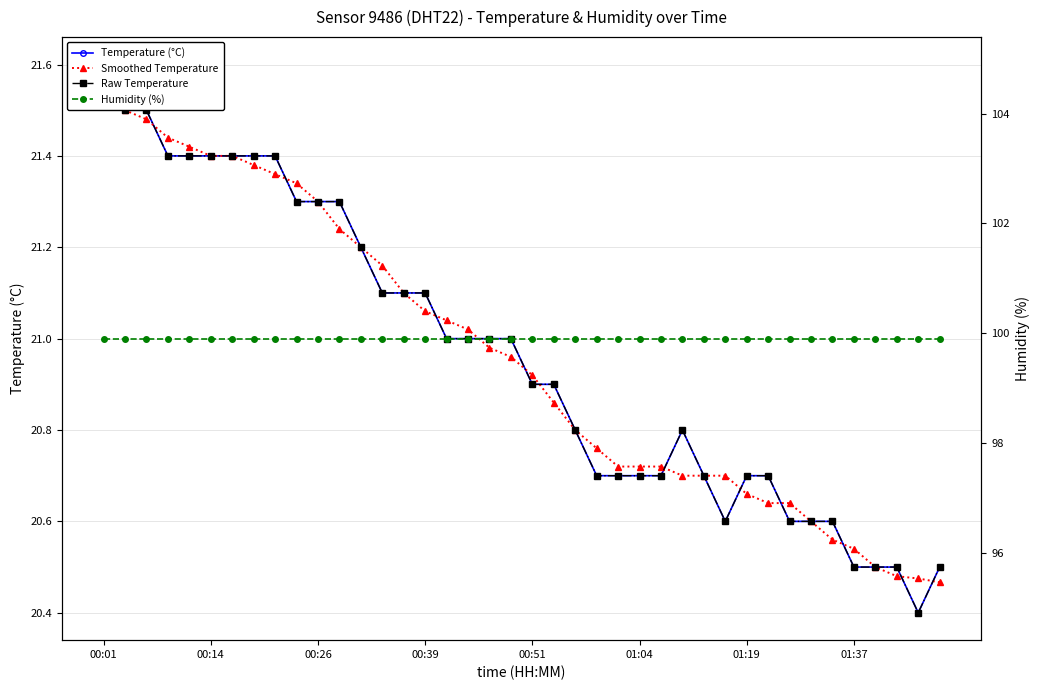

Does the chart have visible grid lines?

Yes